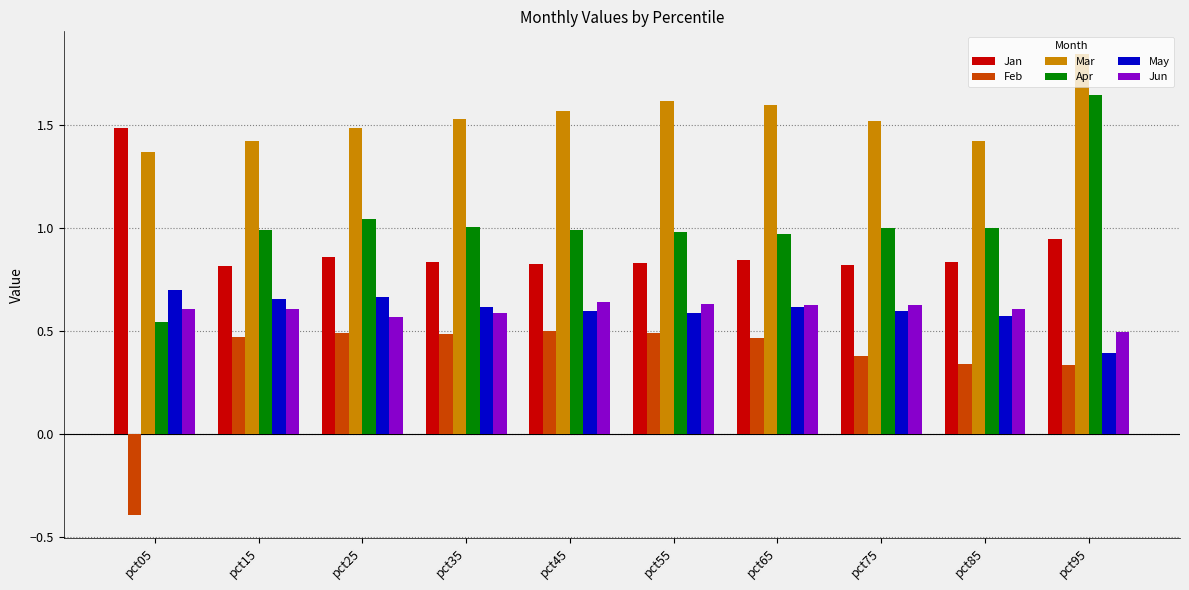

Which category has the lowest value in the Feb series?

pct05